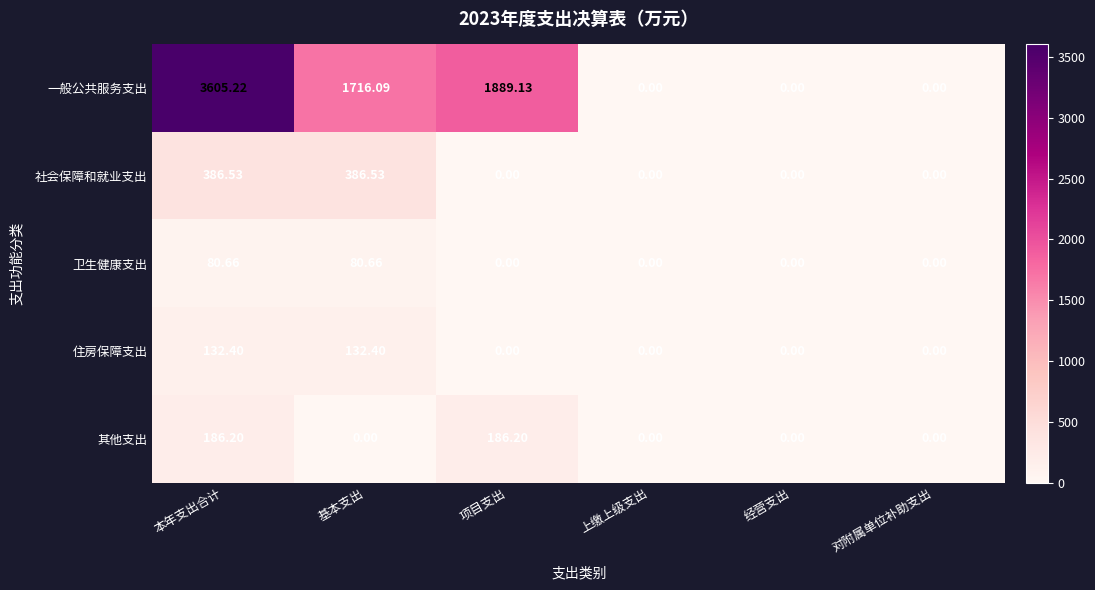

Between 基本支出 and 经营支出, which series saw the biggest shift?

一般公共服务支出